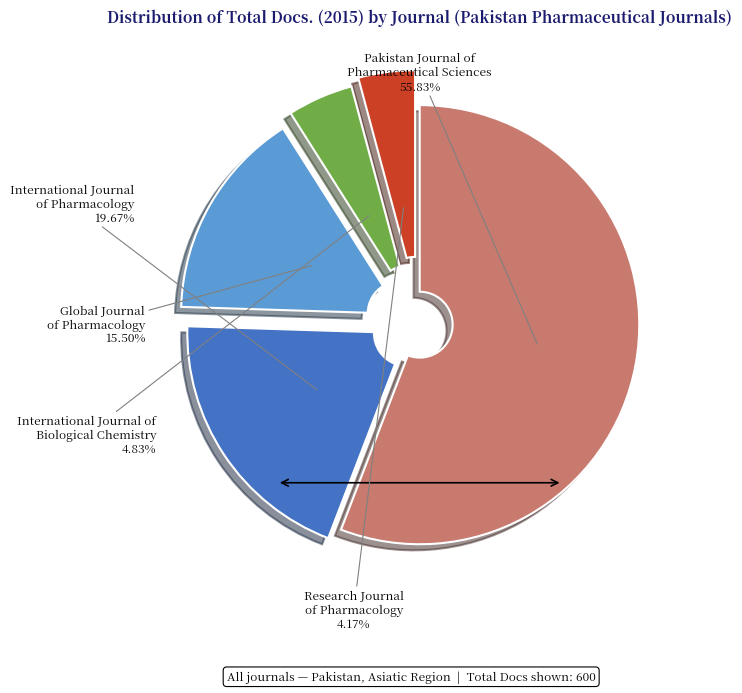

What percentage do International Journal of Pharmacology and Research Journal of Pharmacology together represent?

23.8%